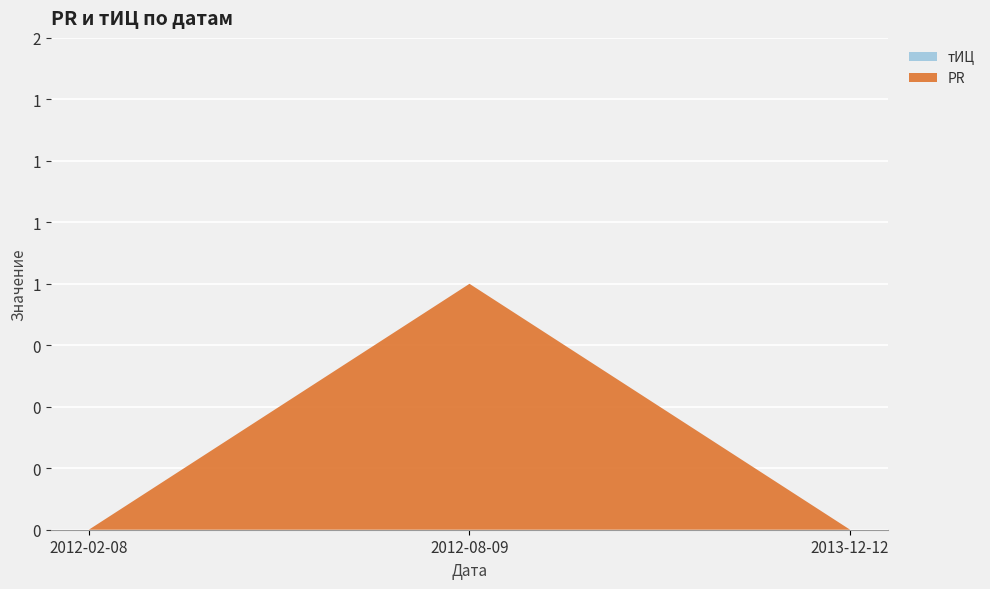

Reading left to right, extract all data points from this chart.

PR: 0	1	0
тИЦ: 0	0	0